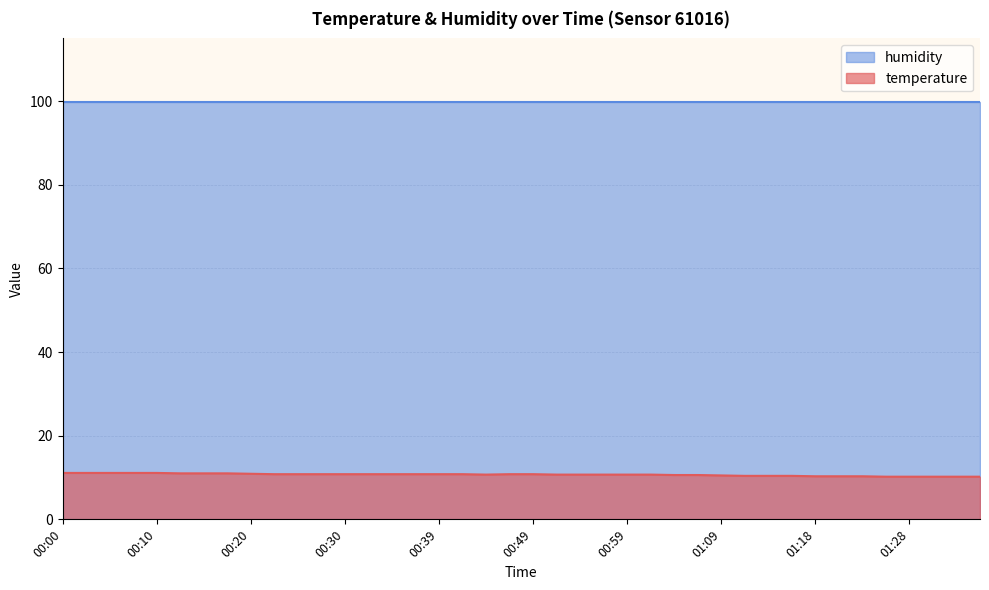

What is the minimum value shown in the chart?

10.2